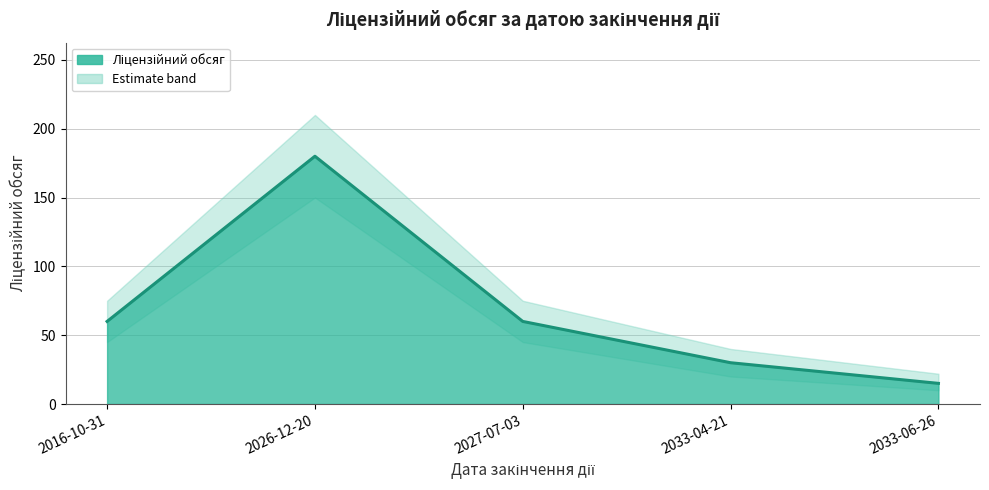

List the labels in order of value, smallest first.

2033-06-26, 2033-04-21, 2016-10-31, 2027-07-03, 2026-12-20